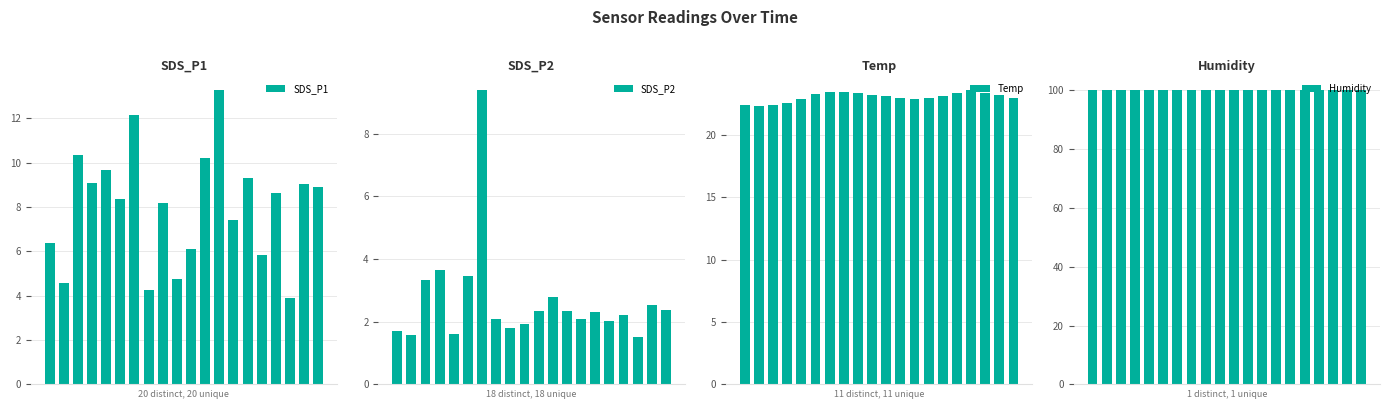

What is the difference between the second highest and second lowest values in the SDS_P2 series?

2.1